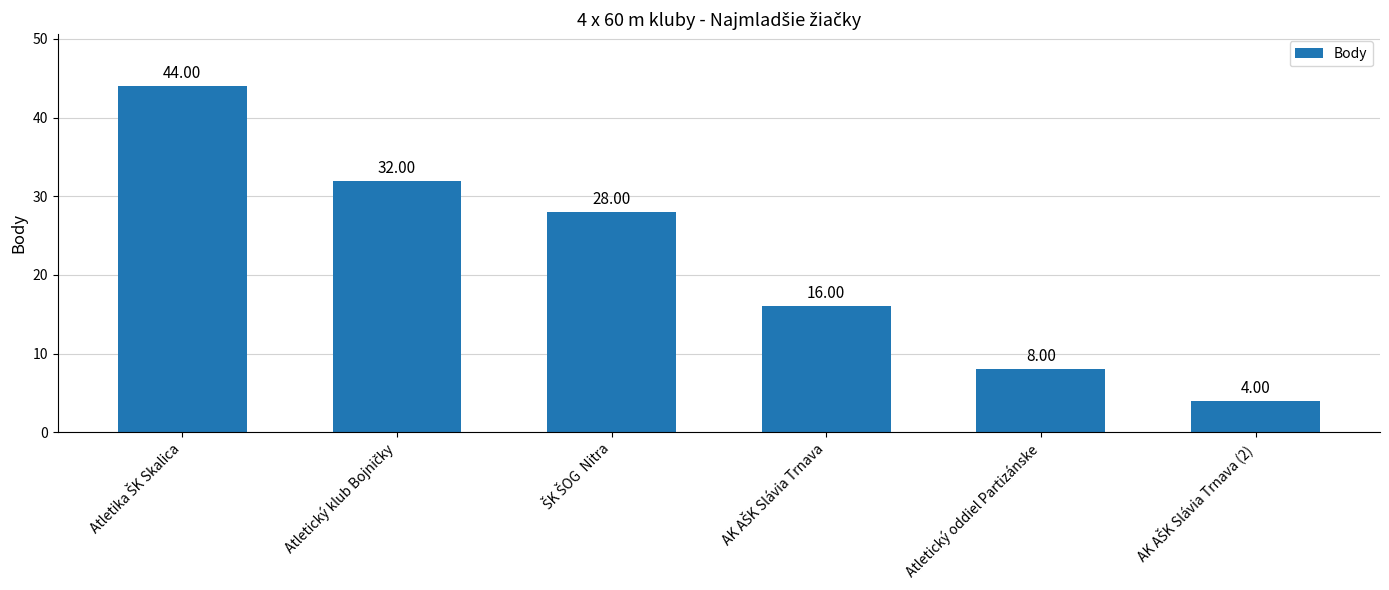

What is the difference between the maximum and minimum values?

40